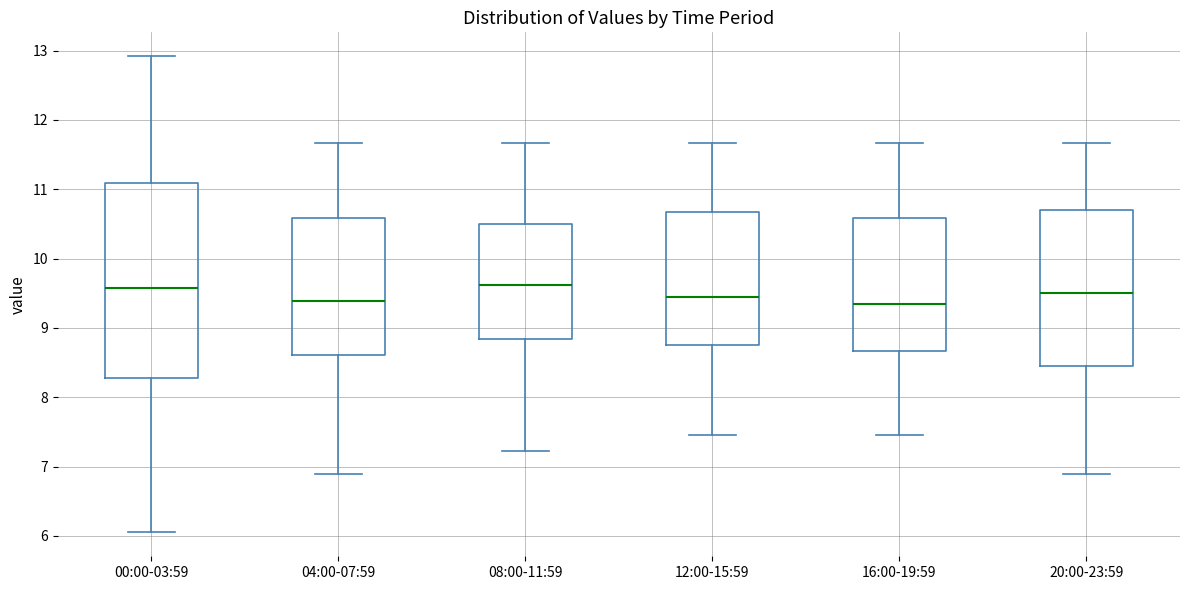

Where does the lower whisker of the box for 08:00-11:59 end on the y-axis? The values are not printed on the chart, so give them approximately, as read against the axis.

7.2